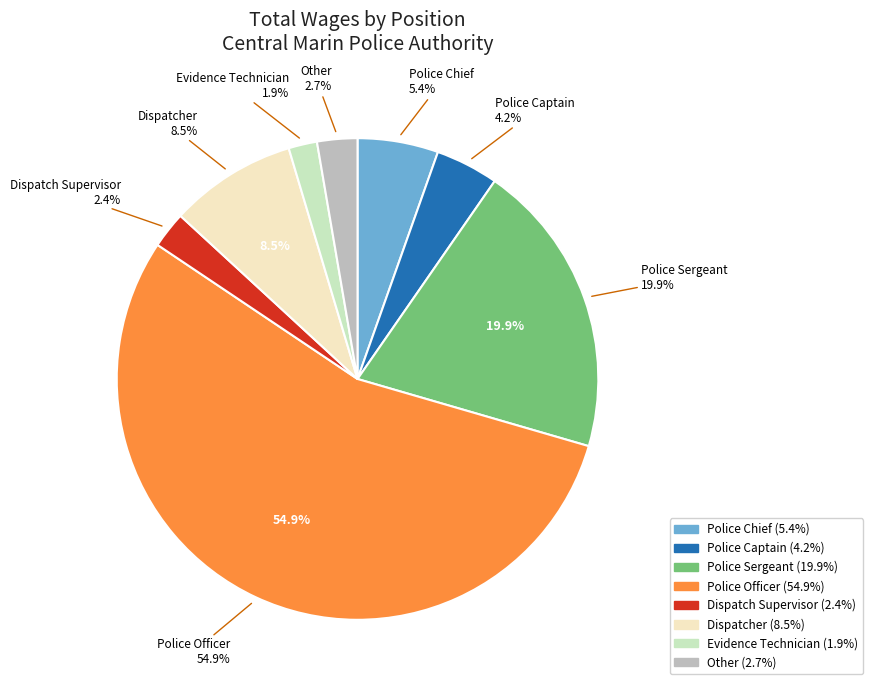

Rank the categories by value from highest to lowest.

Police Officer, Police Sergeant, Dispatcher, Police Chief, Police Captain, Other, Dispatch Supervisor, Evidence Technician